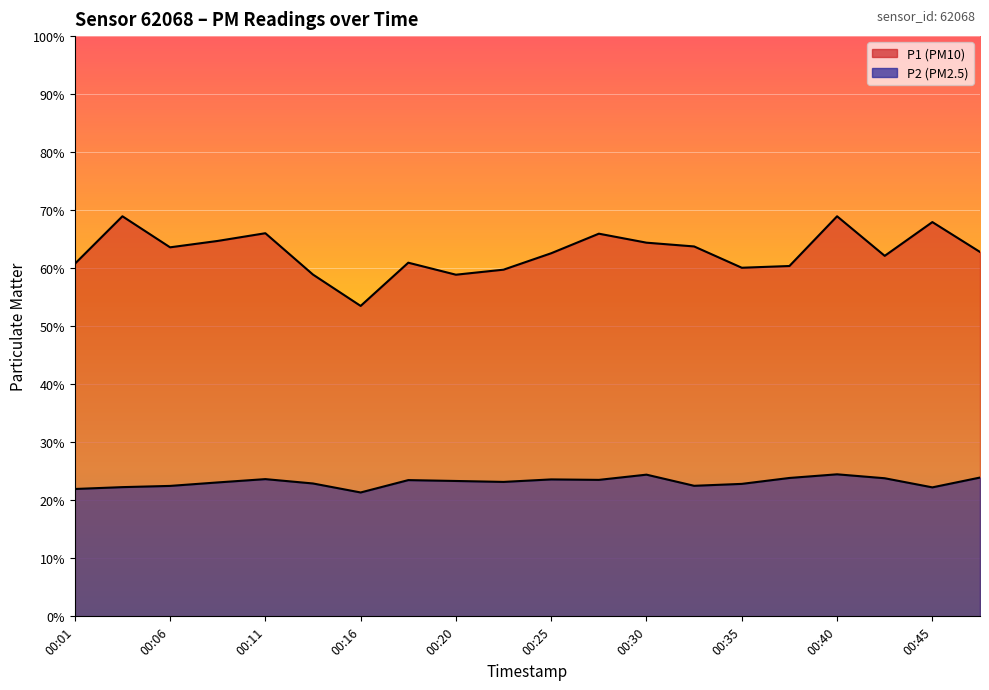

Is it true that P1 equals 39.2 at 00:20?

False